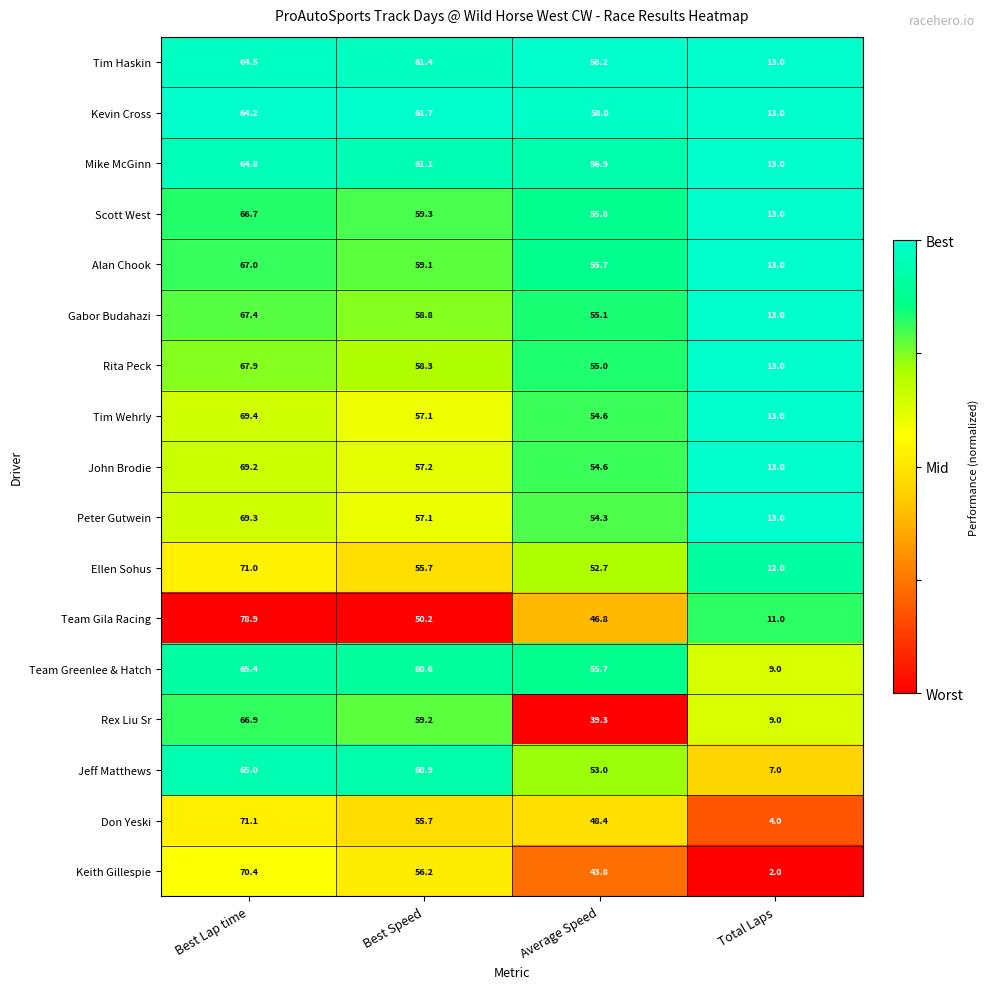

What is the sum of all Don Yeski values?

179.2